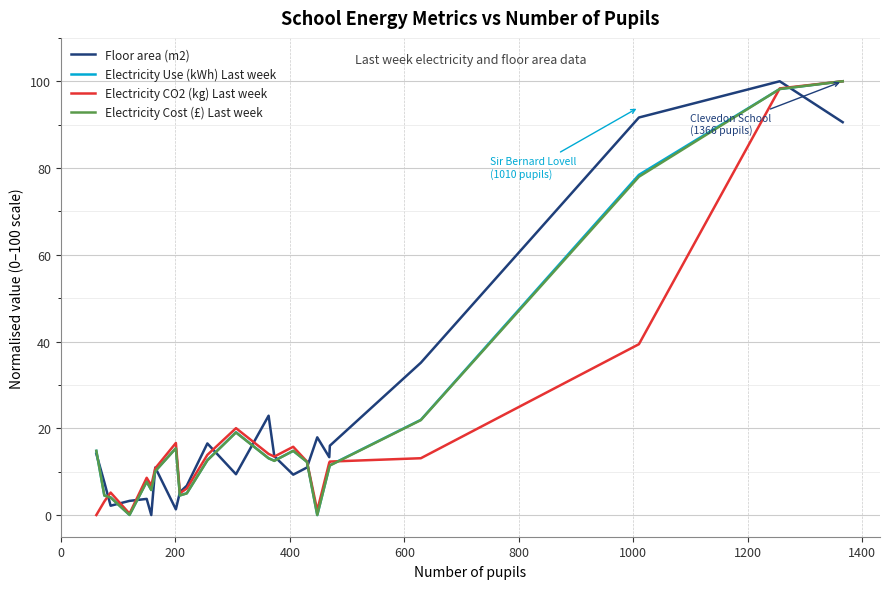

What is the maximum value shown in the chart?

100.0